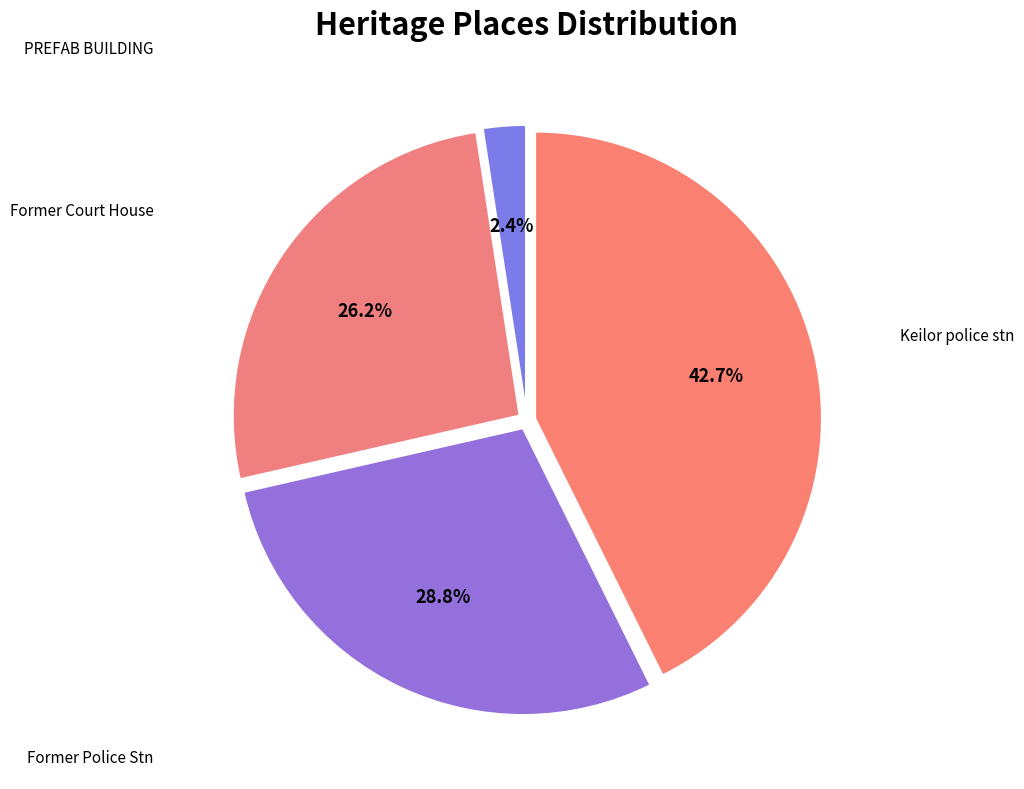

Count the number of slices in the pie.

4